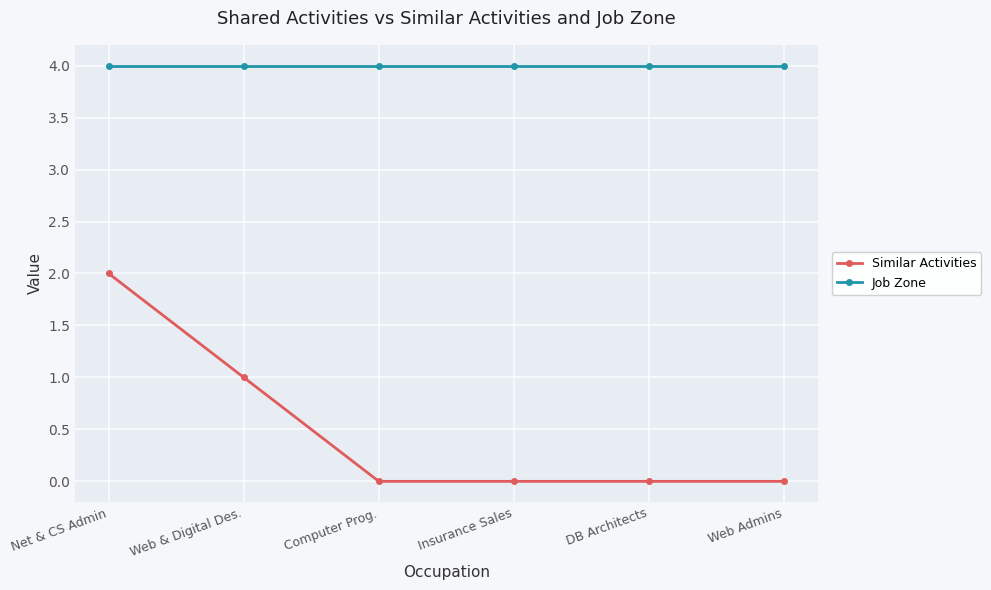

Count the number of data series in this chart.

2